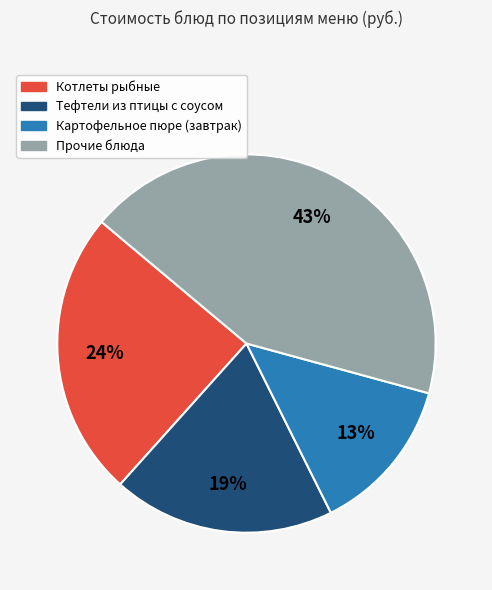

To the nearest percent, what is the difference between the largest and smallest slice percentages?

30%